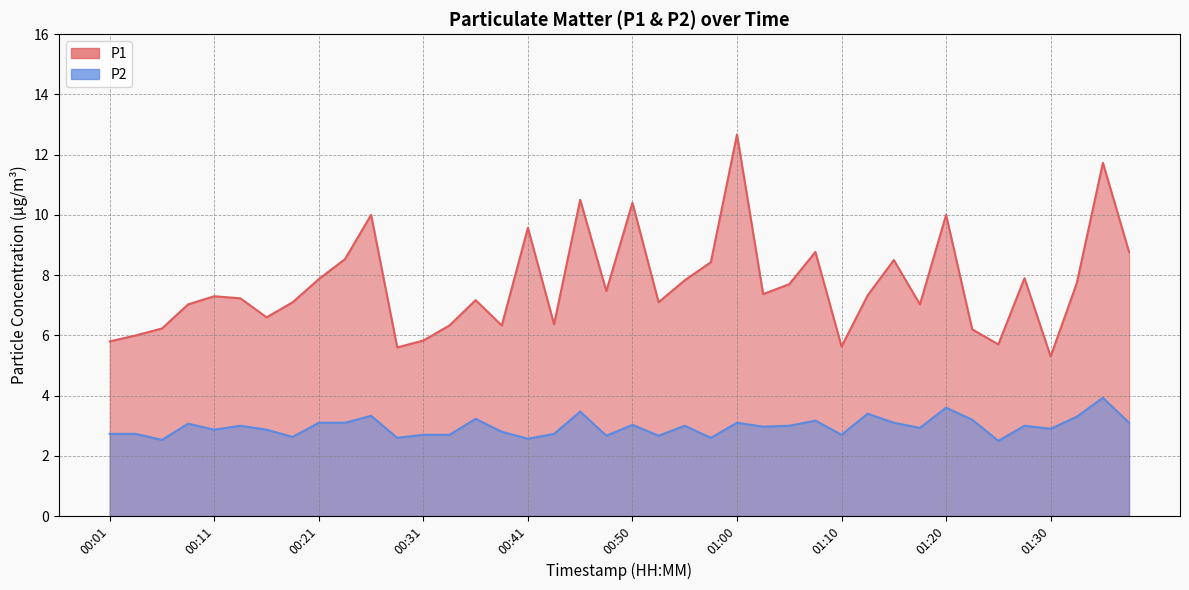

What is the highest value of the P1 series?

12.7